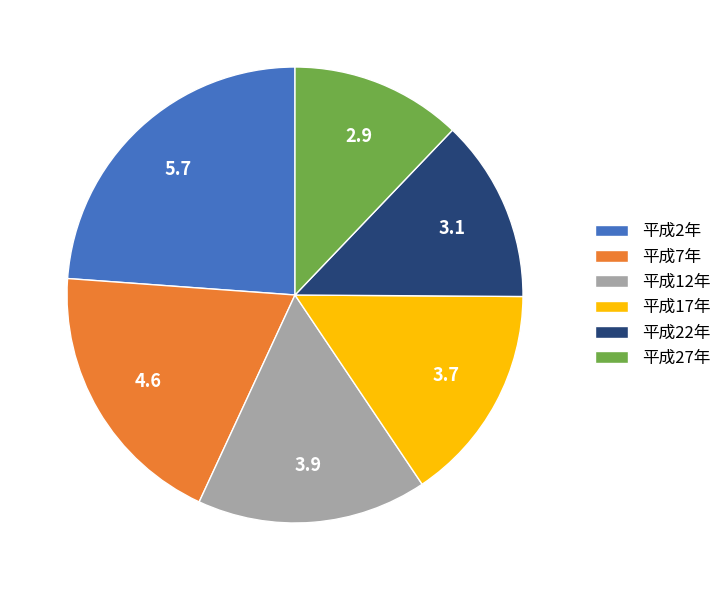

Is there a majority slice in this chart?

No